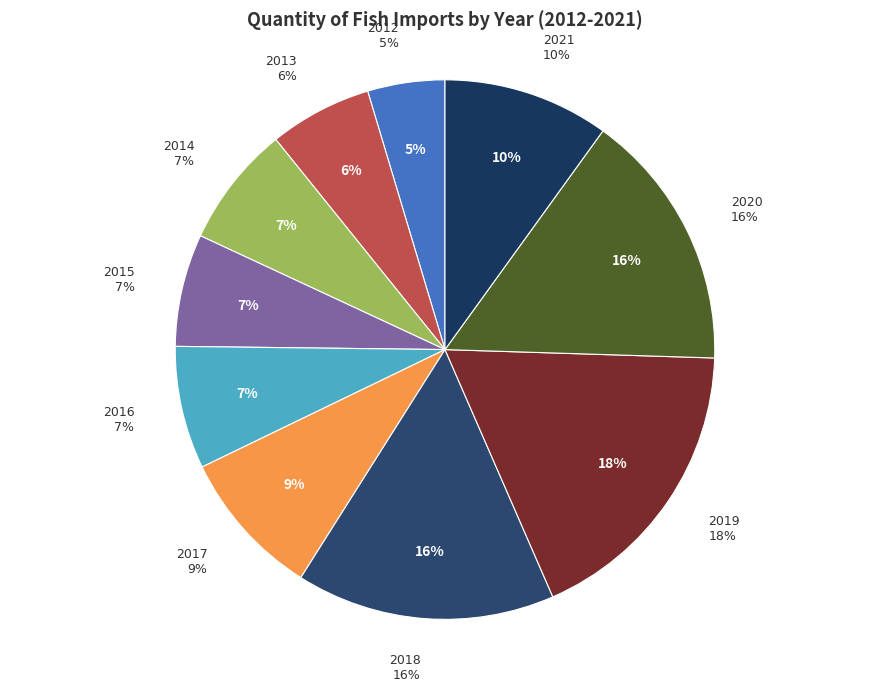

Does 2013 represent more than half of the total?

No